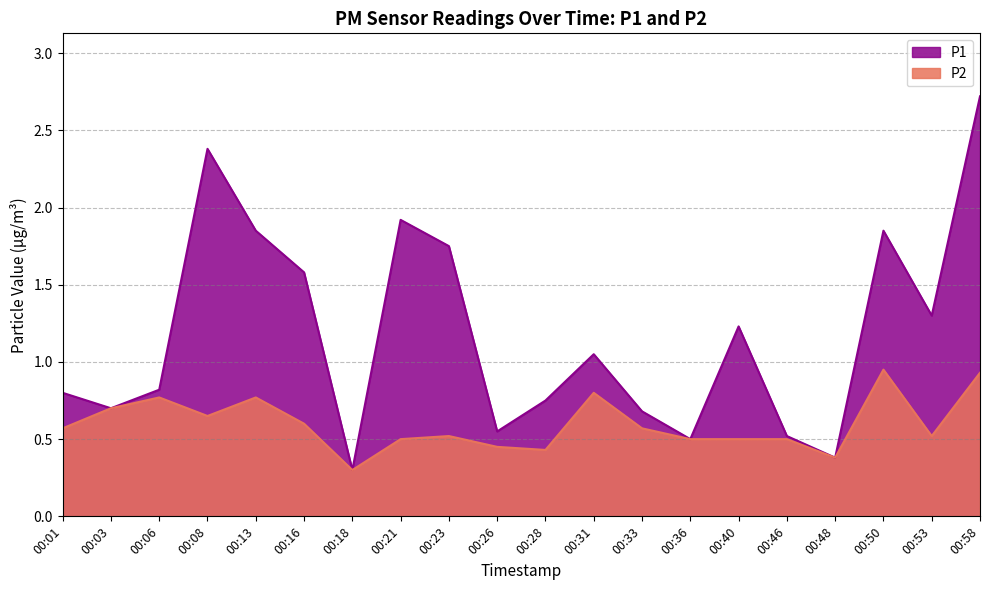

How many categories are shown in the chart?

20